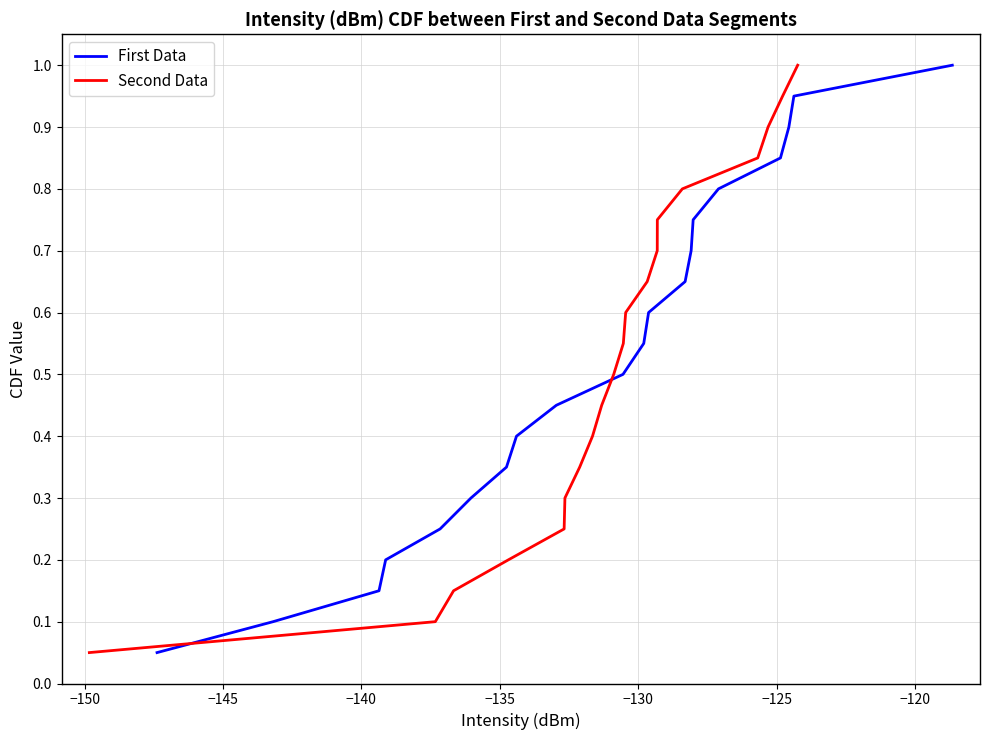

Which series has the largest range (max minus min)?

First Data